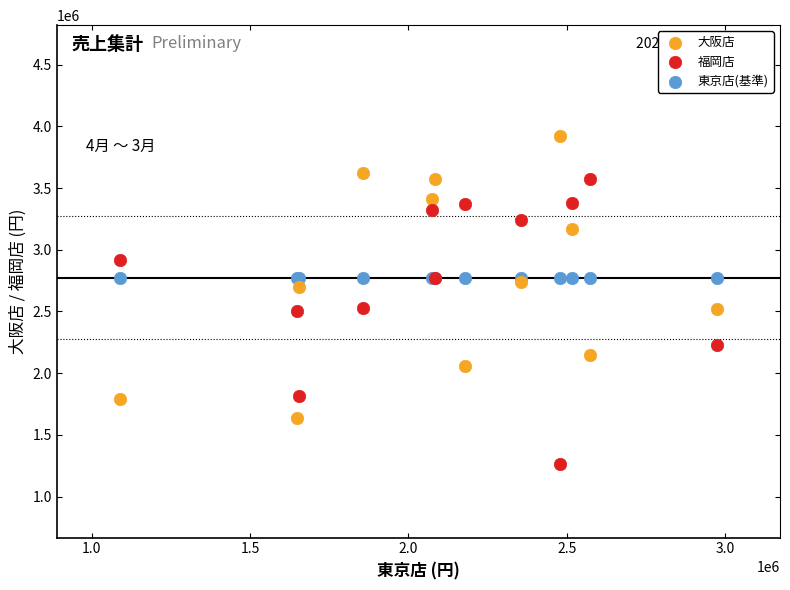

Which series reaches the maximum Y coordinate?

大阪店